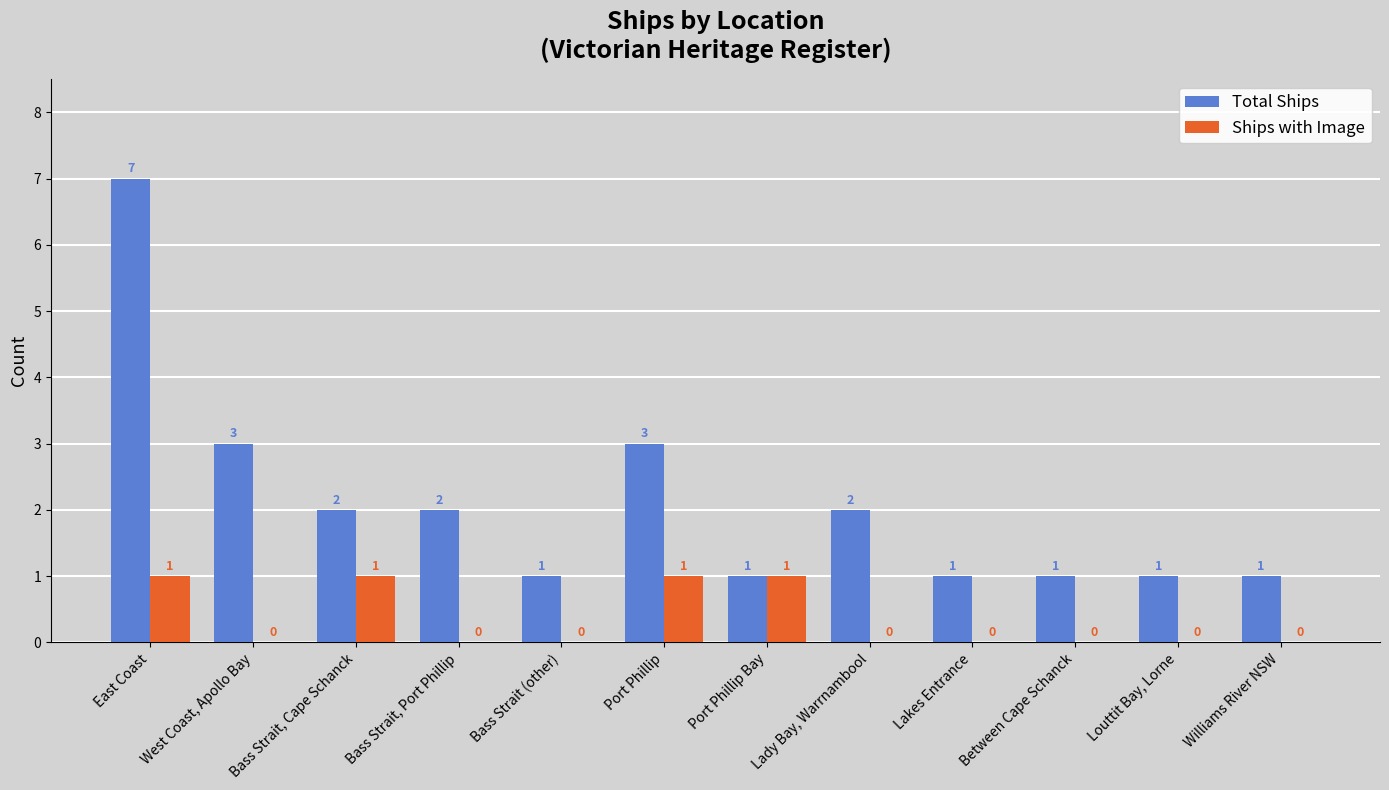

What is the sum of all Total Ships values?

25